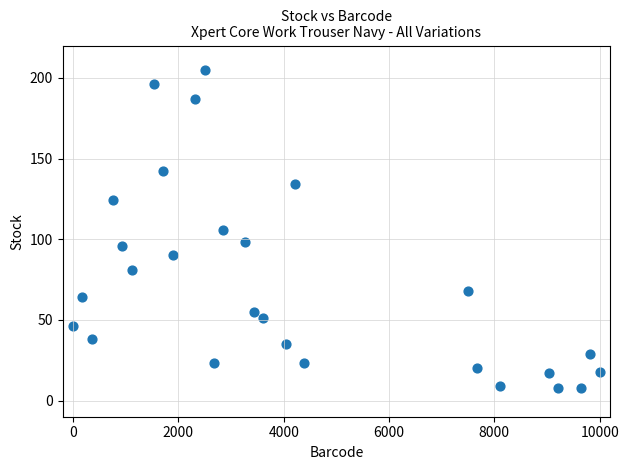

How many points are shown in the scatter plot?

27